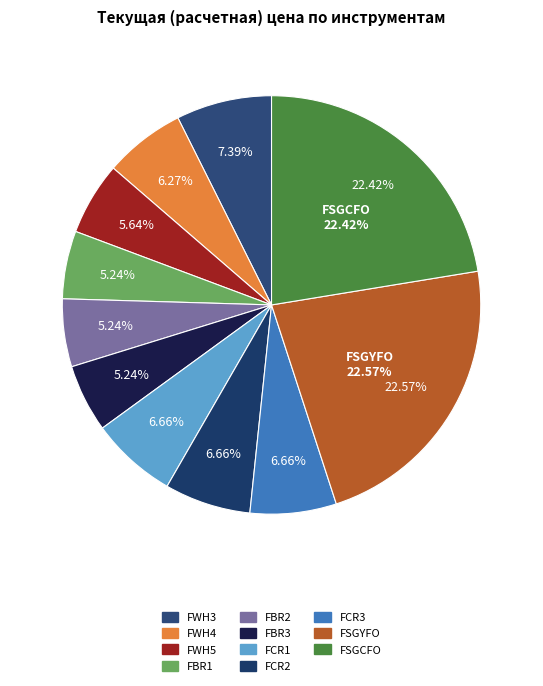

Is FSGCFO the majority of the pie?

No